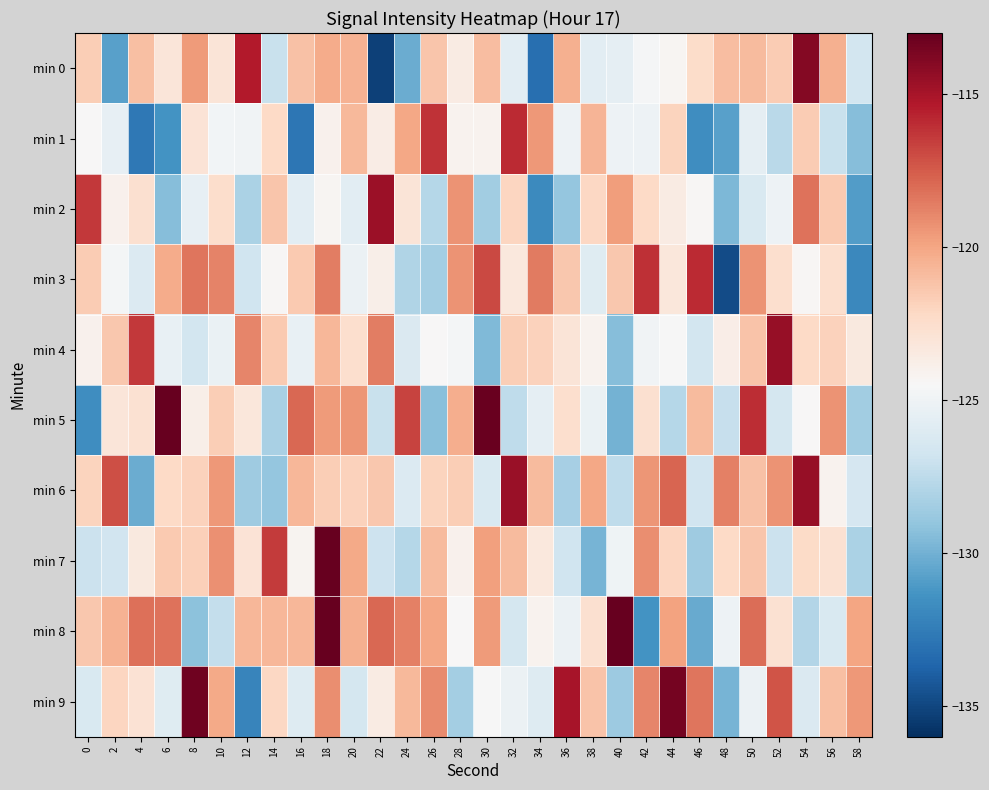

Reading left to right, transcribe all the data shown in this chart.

min 0: 0=-121.7	2=-130.7	4=-121.1	6=-123.1	8=-119.6	10=-123.0	12=-115.4	14=-127.0	16=-121.1	18=-120.2	20=-120.5	22=-135.2	24=-130.2	26=-121.3	28=-123.6	30=-121.0	32=-125.7	34=-133.2	36=-120.4	38=-125.7	40=-125.5	42=-124.6	44=-124.2	46=-122.4	48=-120.9	50=-120.9	52=-121.6	54=-113.9	56=-120.4	58=-126.6
min 1: 0=-124.5	2=-125.4	4=-132.7	6=-131.4	8=-122.9	10=-124.8	12=-124.9	14=-122.2	16=-132.8	18=-124.0	20=-120.8	22=-123.6	24=-120.1	26=-116.1	28=-124.1	30=-124.1	32=-115.9	34=-119.5	36=-125.1	38=-120.6	40=-125.1	42=-125.1	44=-121.9	46=-131.6	48=-130.8	50=-125.5	52=-127.6	54=-121.6	56=-127.1	58=-129.4
min 2: 0=-116.4	2=-124.0	4=-122.7	6=-129.4	8=-125.4	10=-122.5	12=-128.2	14=-121.3	16=-125.7	18=-124.3	20=-125.7	22=-114.7	24=-123.1	26=-127.8	28=-119.3	30=-128.5	32=-122.1	34=-131.8	36=-129.0	38=-122.1	40=-119.7	42=-122.2	44=-123.5	46=-124.4	48=-129.7	50=-126.2	52=-125.1	54=-118.2	56=-121.5	58=-130.9
min 3: 0=-121.5	2=-124.7	4=-126.0	6=-120.2	8=-118.4	10=-118.8	12=-126.8	14=-124.4	16=-121.5	18=-118.6	20=-125.2	22=-123.8	24=-128.0	26=-128.4	28=-119.3	30=-116.9	32=-123.3	34=-118.5	36=-121.4	38=-125.9	40=-121.4	42=-116.1	44=-123.2	46=-116.0	48=-134.8	50=-119.3	52=-122.6	54=-124.3	56=-122.6	58=-131.9
min 4: 0=-124.0	2=-121.4	4=-116.3	6=-125.3	8=-126.6	10=-125.3	12=-118.9	14=-121.5	16=-125.4	18=-120.7	20=-122.6	22=-118.6	24=-126.2	26=-124.5	28=-124.8	30=-129.6	32=-121.7	34=-121.8	36=-123.0	38=-124.1	40=-129.4	42=-124.9	44=-124.5	46=-126.6	48=-123.7	50=-121.2	52=-114.5	54=-122.2	56=-121.8	58=-123.3
min 5: 0=-131.6	2=-123.1	4=-122.7	6=-111.9	8=-123.9	10=-121.6	12=-123.2	14=-128.3	16=-117.9	18=-119.6	20=-119.4	22=-127.1	24=-116.7	26=-129.3	28=-120.4	30=-113.1	32=-127.5	34=-125.5	36=-122.6	38=-125.3	40=-130.0	42=-122.7	44=-127.8	46=-120.9	48=-127.1	50=-116.0	52=-126.5	54=-124.4	56=-119.3	58=-128.5
min 6: 0=-122.0	2=-117.1	4=-130.2	6=-122.2	8=-121.8	10=-119.5	12=-128.6	14=-128.9	16=-120.7	18=-121.7	20=-121.9	22=-121.4	24=-126.1	26=-122.0	28=-121.7	30=-126.2	32=-114.6	34=-120.9	36=-128.4	38=-120.0	40=-127.4	42=-119.5	44=-117.8	46=-126.7	48=-118.7	50=-121.1	52=-119.3	54=-114.5	56=-124.1	58=-126.4
min 7: 0=-127.0	2=-126.7	4=-123.3	6=-121.5	8=-121.8	10=-119.3	12=-122.9	14=-116.5	16=-124.2	18=-110.8	20=-120.2	22=-126.9	24=-127.8	26=-120.8	28=-124.0	30=-119.8	32=-120.9	34=-123.3	36=-126.8	38=-129.8	40=-125.0	42=-119.1	44=-122.0	46=-128.6	48=-122.2	50=-121.3	52=-127.0	54=-122.3	56=-122.7	58=-128.1
min 8: 0=-121.4	2=-120.5	4=-118.1	6=-118.3	8=-129.2	10=-127.2	12=-120.7	14=-120.7	16=-120.7	18=-105.7	20=-120.4	22=-117.9	24=-118.7	26=-120.1	28=-124.4	30=-119.6	32=-126.5	34=-124.1	36=-125.2	38=-122.6	40=-112.6	42=-131.4	44=-119.9	46=-130.3	48=-125.1	50=-118.1	52=-122.7	54=-127.8	56=-126.2	58=-119.9
min 9: 0=-126.3	2=-122.0	4=-122.8	6=-125.9	8=-113.4	10=-120.1	12=-132.1	14=-122.2	16=-126.0	18=-119.2	20=-126.6	22=-123.5	24=-120.7	26=-119.1	28=-128.4	30=-124.5	32=-125.1	34=-125.9	36=-115.1	38=-121.2	40=-128.7	42=-118.9	44=-113.5	46=-118.4	48=-129.8	50=-125.2	52=-117.3	54=-126.2	56=-121.0	58=-119.5